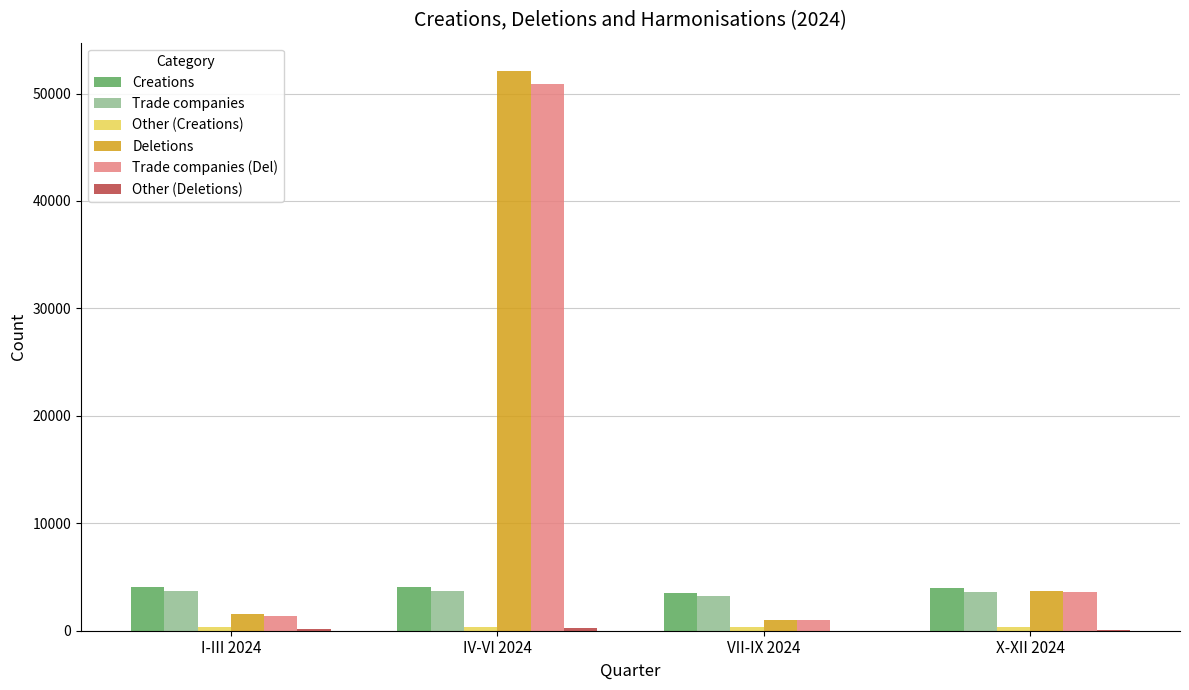

What is the sum of all Deletions values?

58331